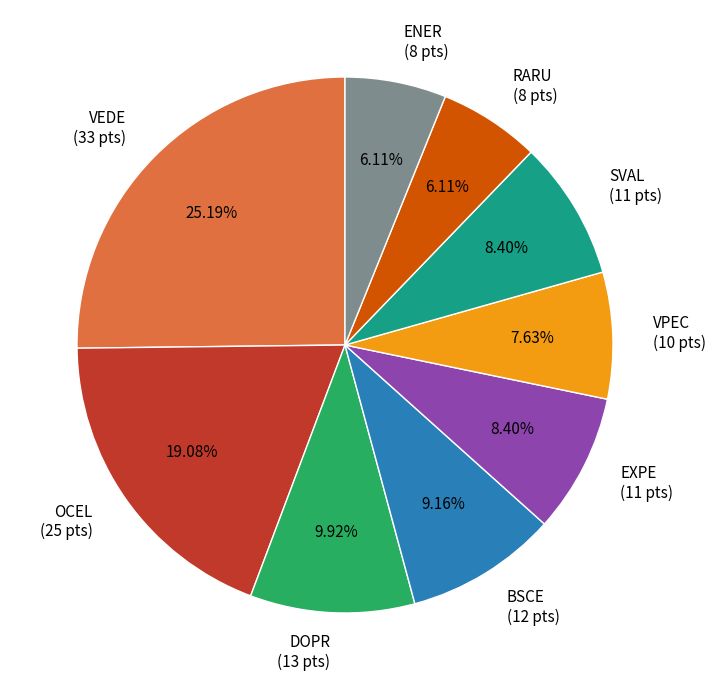

What percentage do VPEC and SVAL together represent?

16.0%